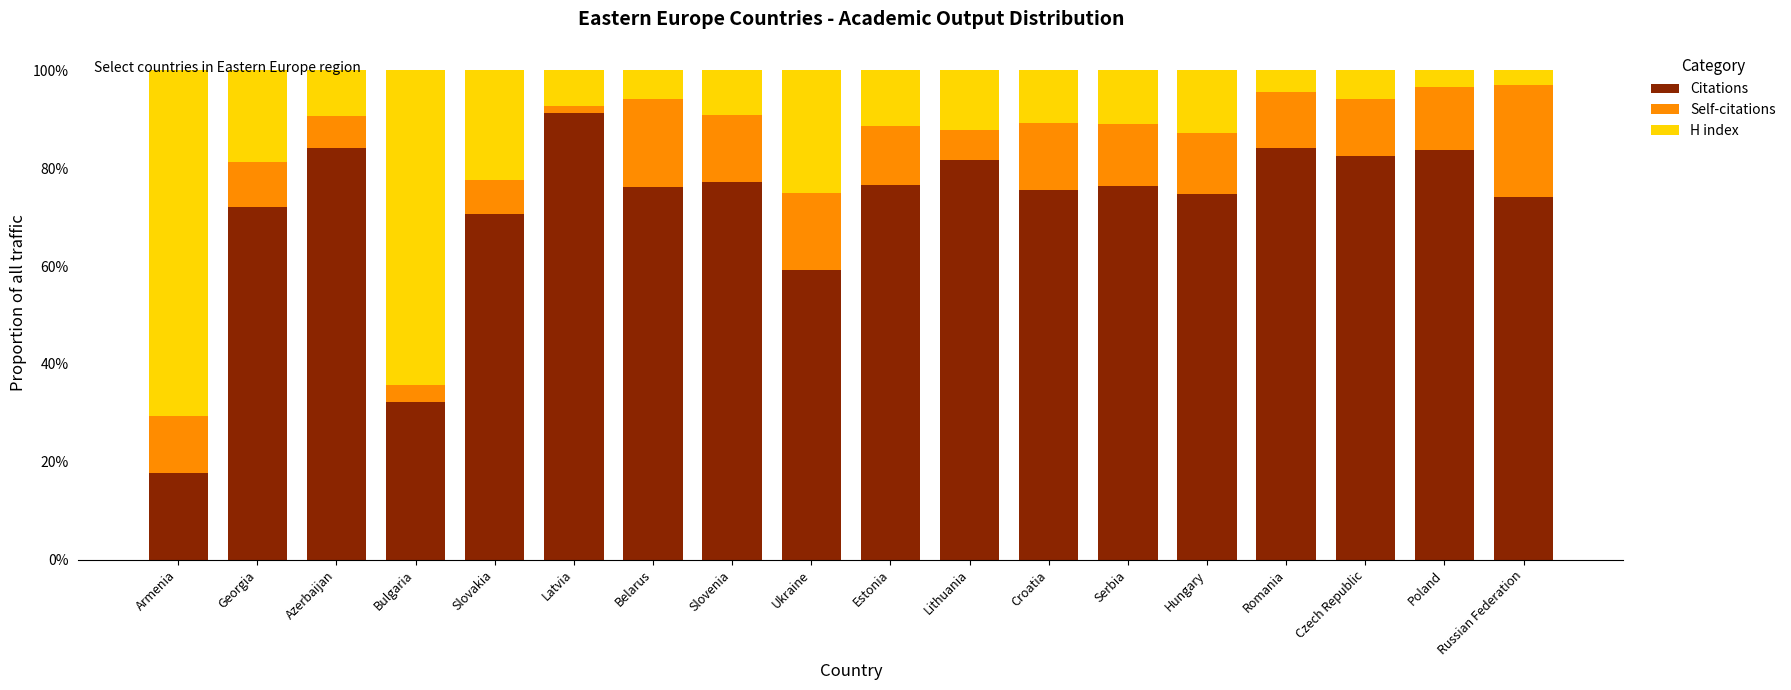

What is the sum of the Citations values at Serbia and Ukraine?

135.6